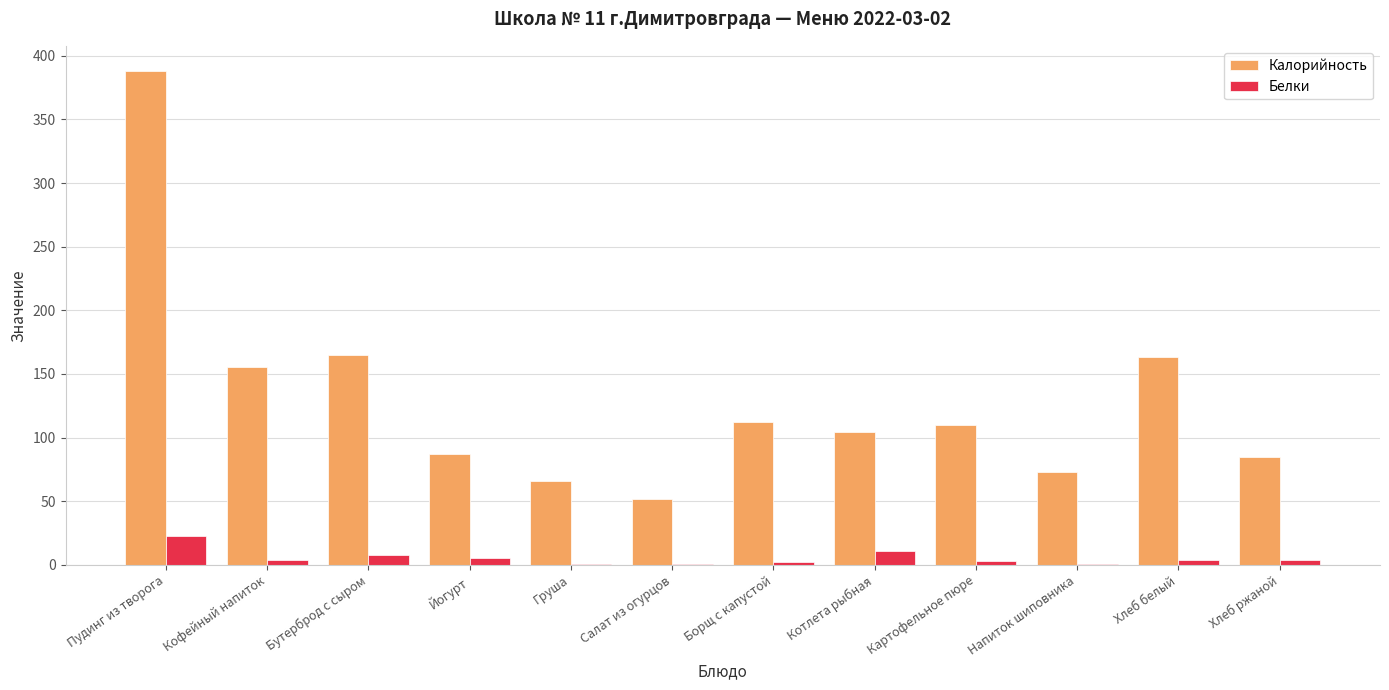

Between Йогурт and Картофельное пюре, which series saw the biggest shift?

Калорийность